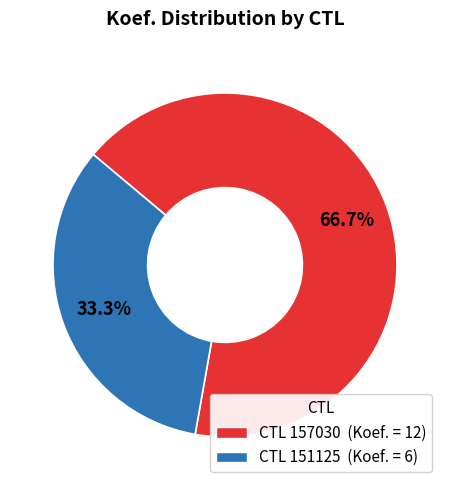

Does any single category account for the majority?

Yes